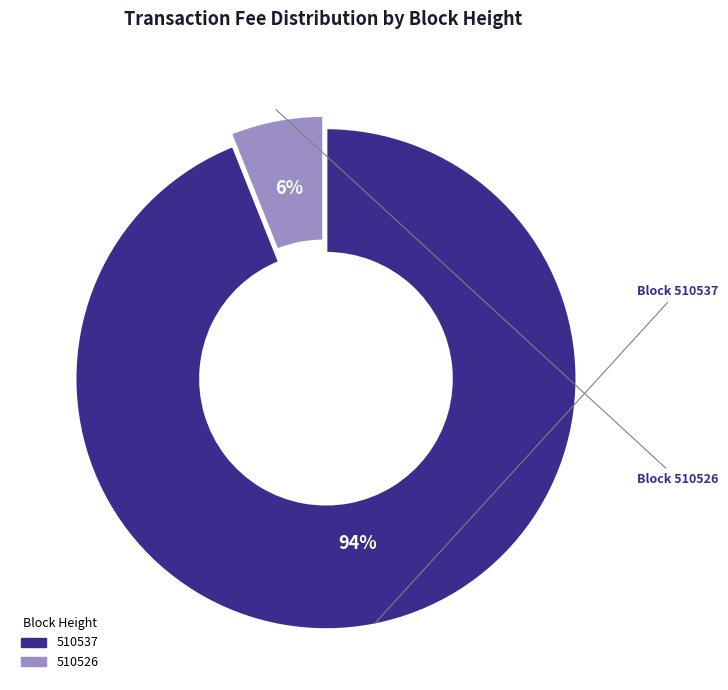

To the nearest percent, what percentage of the pie is 510526?

6%